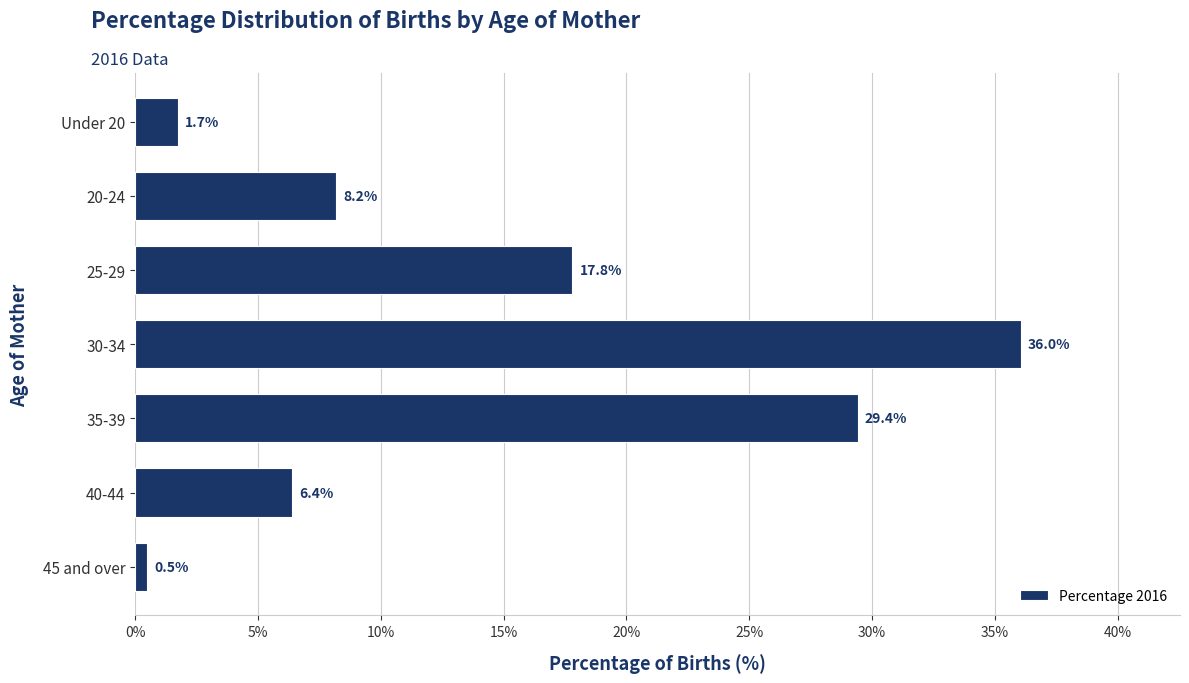

Rank the categories by value from lowest to highest.

45 and over, Under 20, 40-44, 20-24, 25-29, 35-39, 30-34